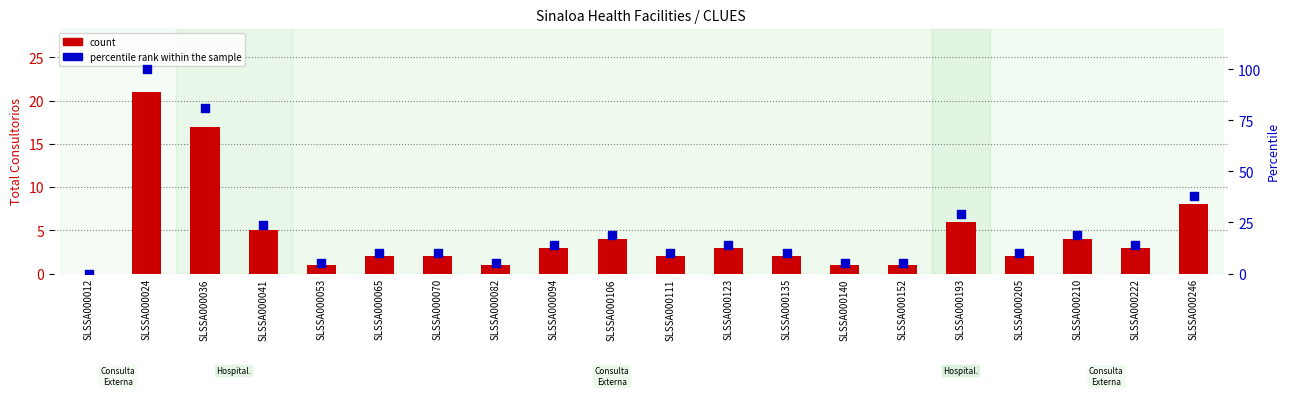

Which series has the largest total across all categories?

percentile rank within the sample